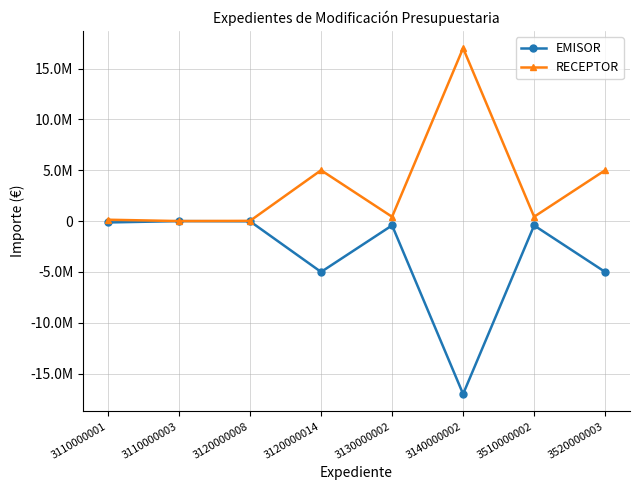

At which category does RECEPTOR reach its first local peak?

3120000014